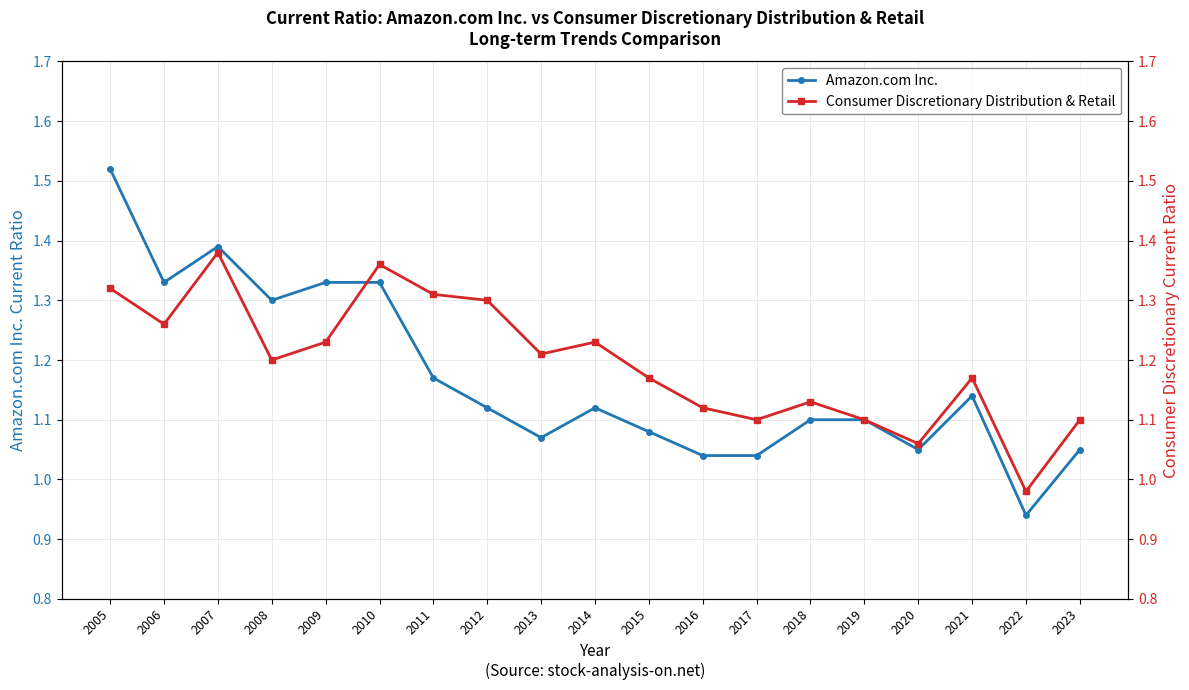

What is the maximum value shown in the chart?

1.5